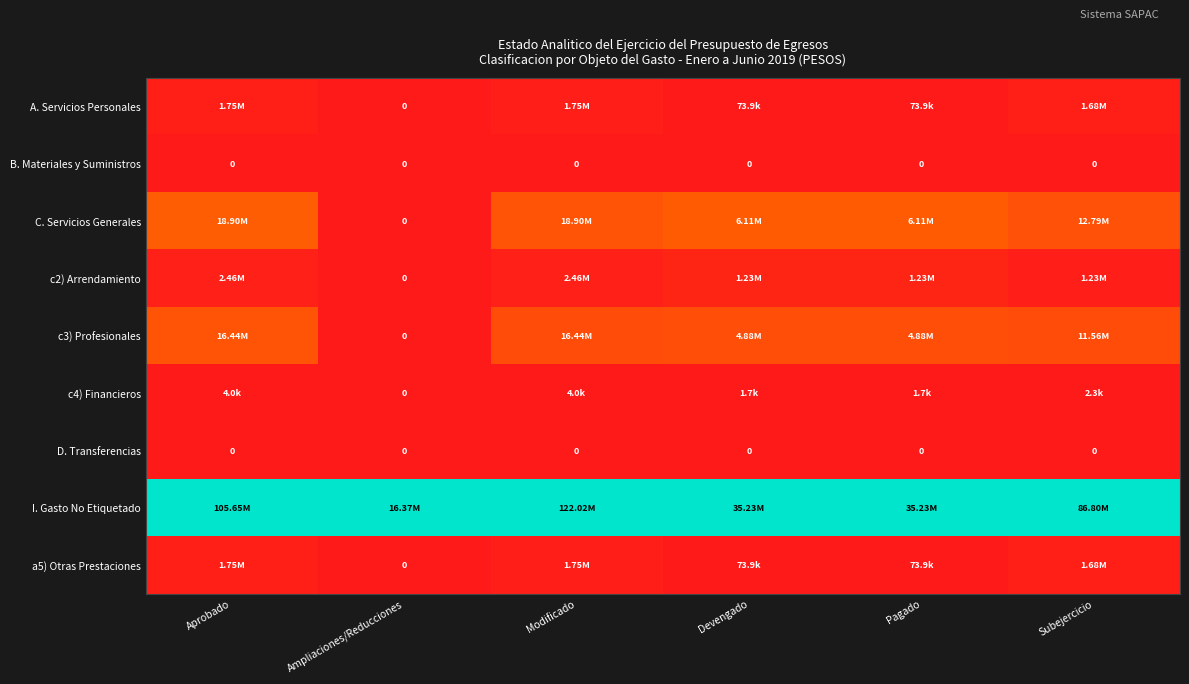

List the labels in order of B. Materiales y Suministros value, smallest first.

Aprobado, Ampliaciones/Reducciones, Modificado, Devengado, Pagado, Subejercicio